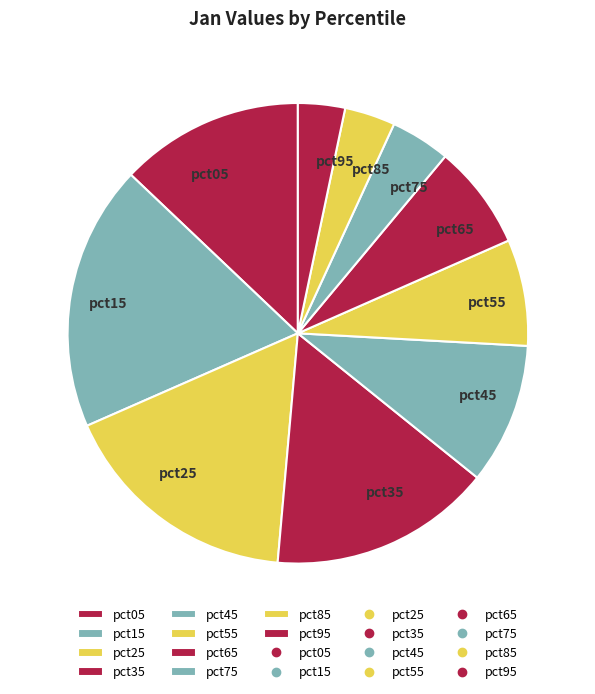

Does pct05 represent more than half of the total?

No